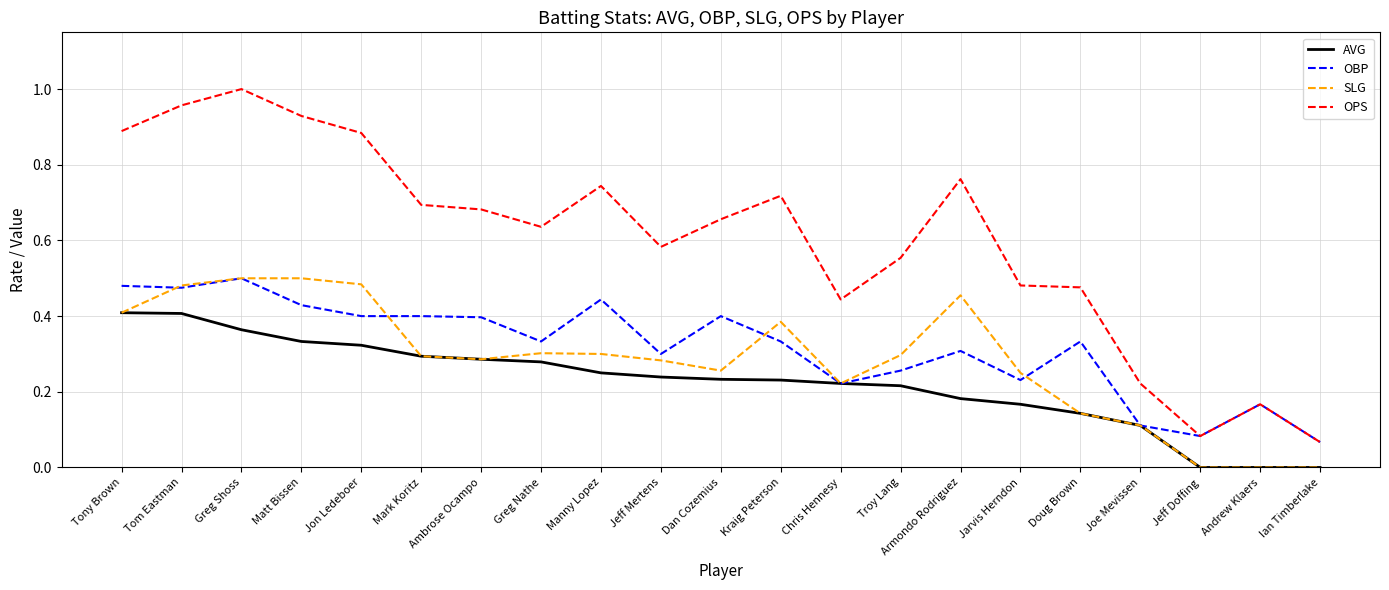

The value of OBP at Andrew Klaers is 0.1. True or false?

False